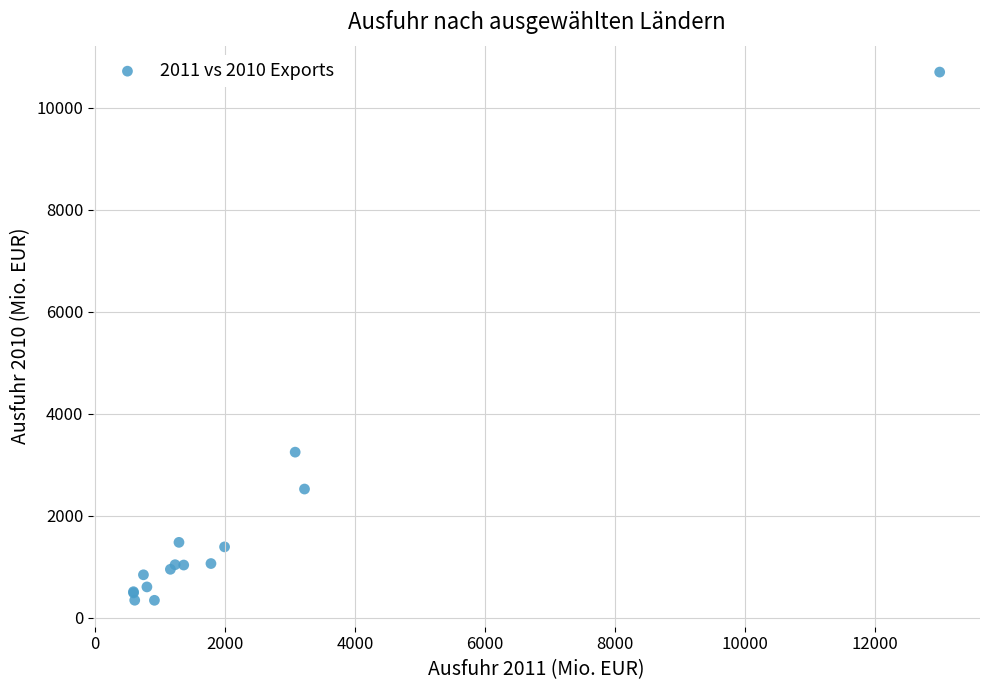

What Y value in the scatter plot is closest to 5520?

3248.7